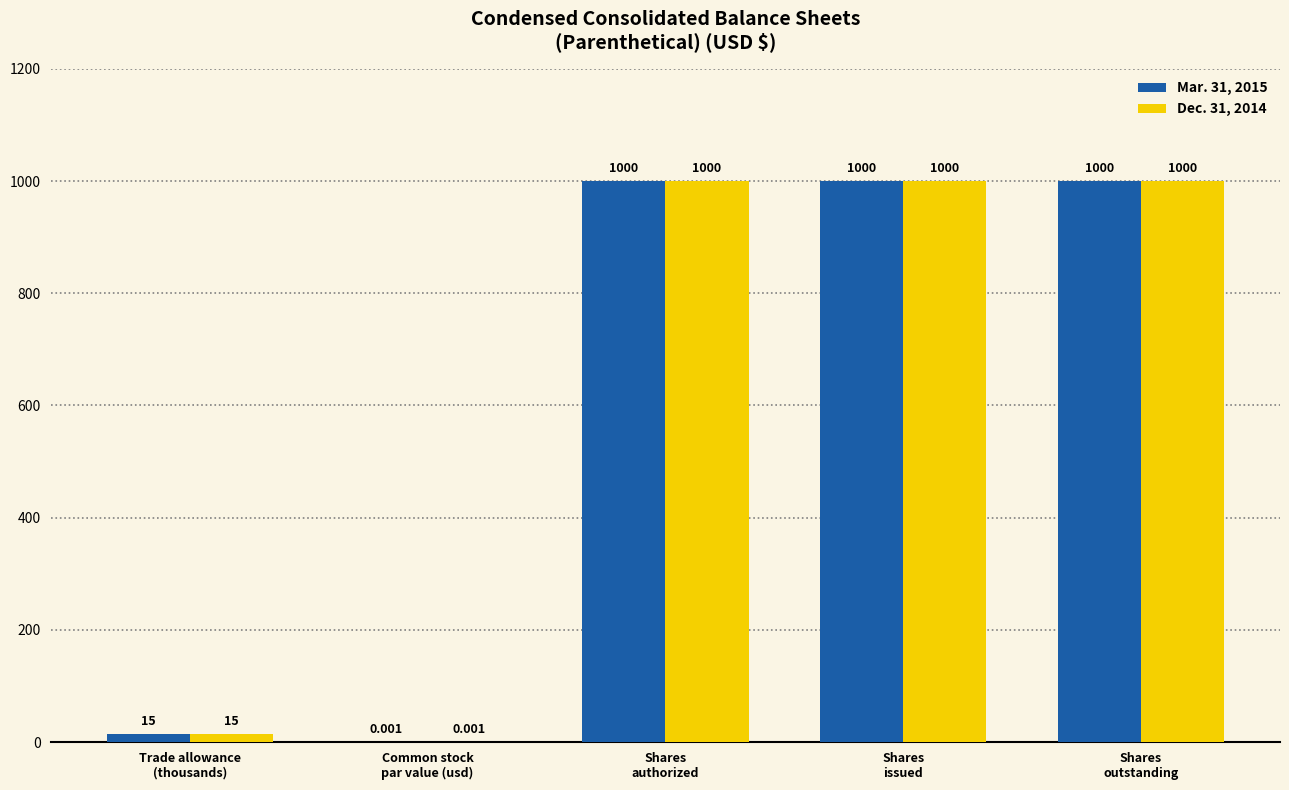

What are all the series names shown in the legend?

Mar. 31, 2015, Dec. 31, 2014